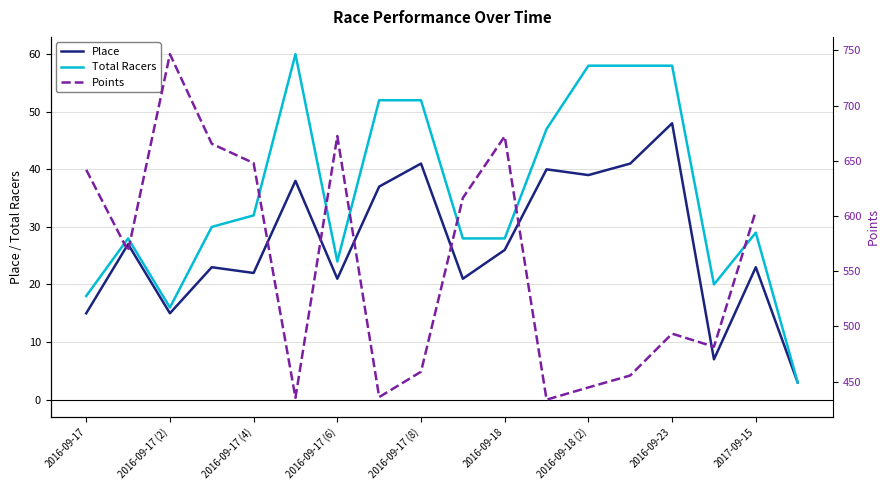

Rank the series by their average value, from lowest to highest.

Place, Total Racers, Points